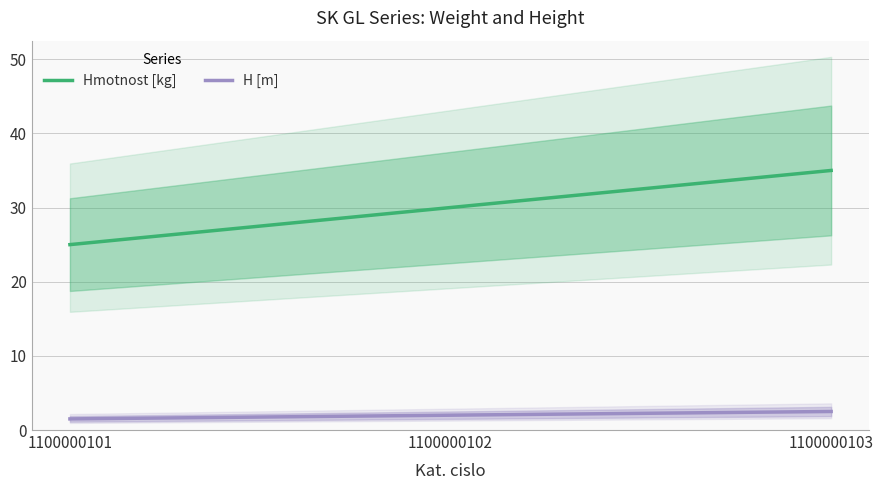

The value of Hmotnost [kg] at 1100000101 is 12.8. True or false?

False